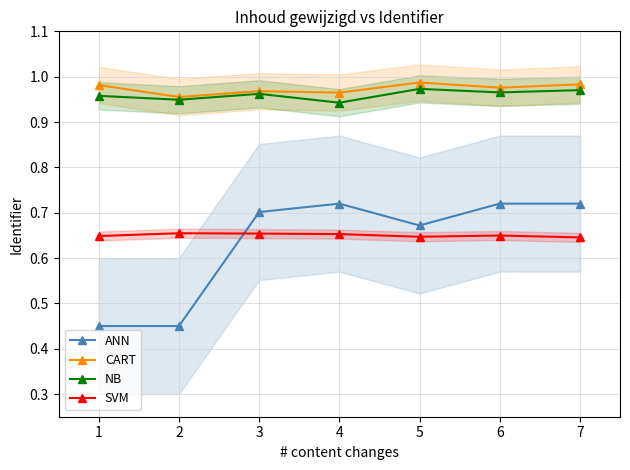

Is it true that NB equals 1.4 at 1?

False